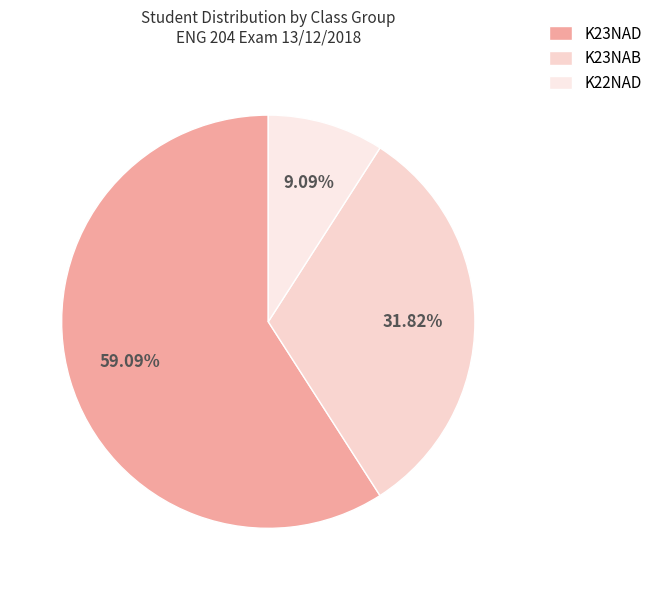

What is the largest slice in the pie chart?

K23NAD